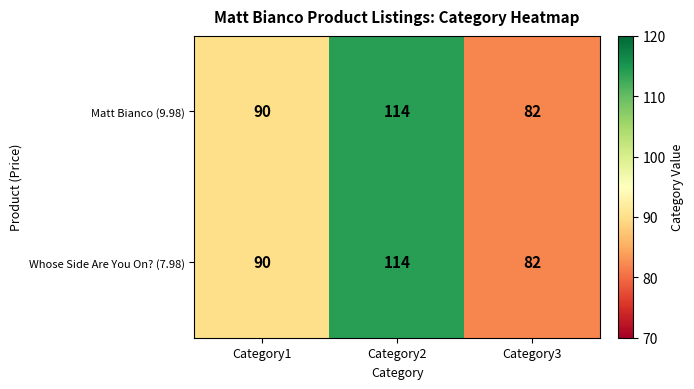

True or false: Whose Side Are You On? (7.98) has a value of 138 at Category3.

False